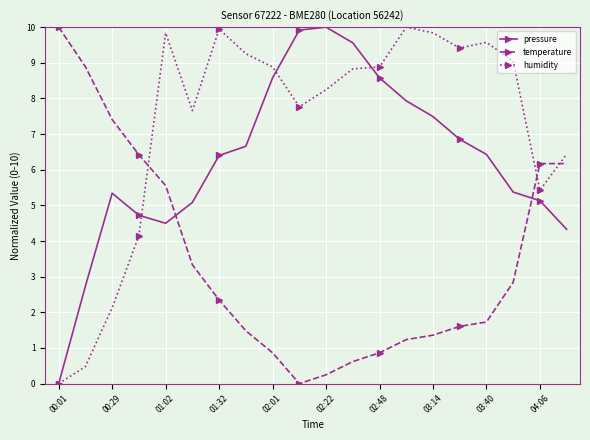

What is the maximum value for humidity?

10.0